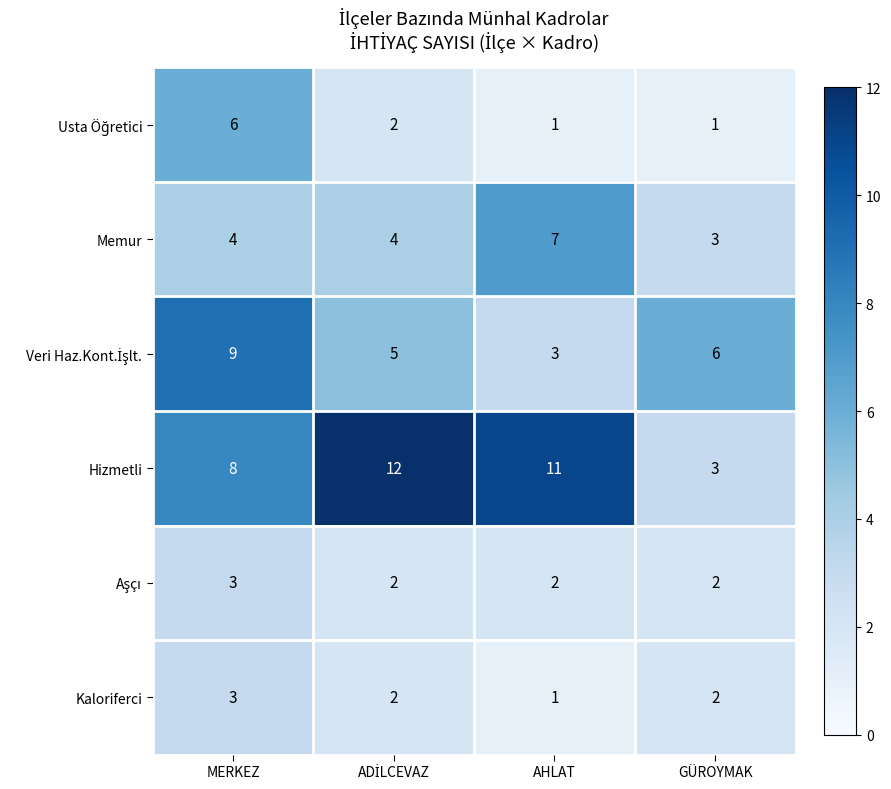

Which category has the lowest value in the Memur series?

GÜROYMAK